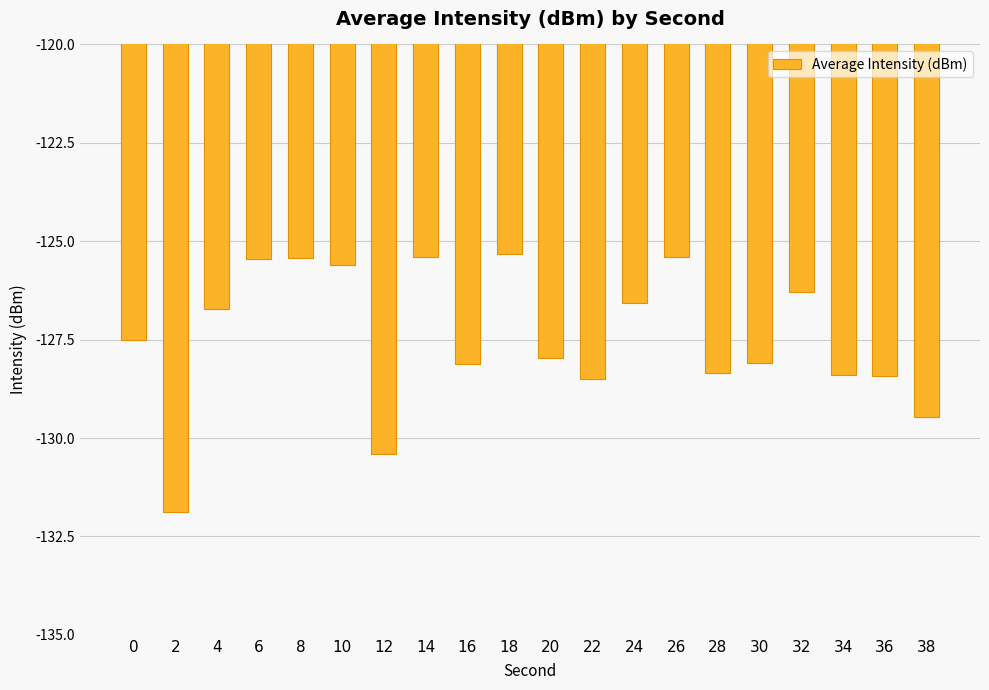

What is the value of the 8th bar from the left?

-125.4